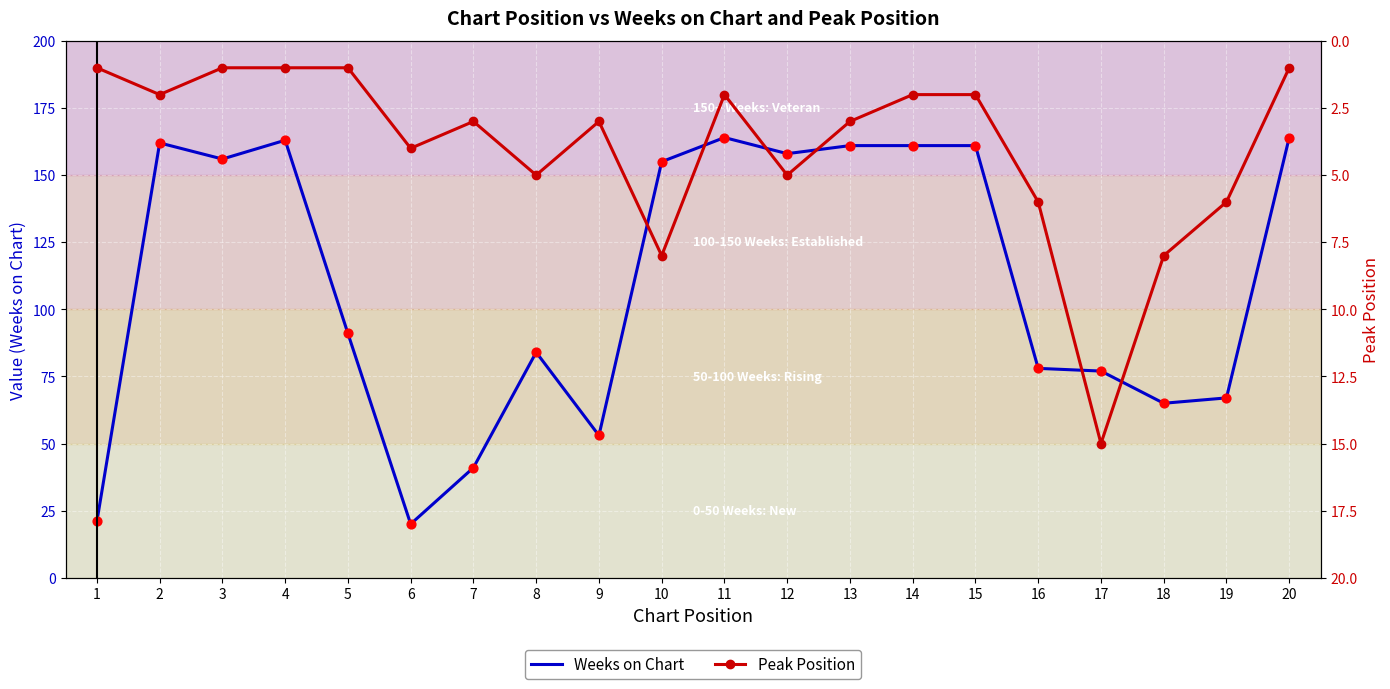

Which series contains the highest Y value?

Weeks on Chart